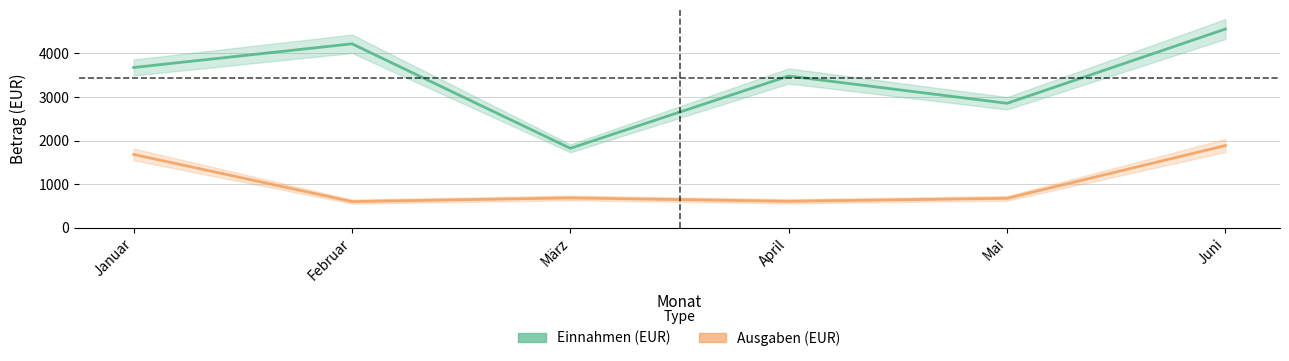

List the series in order of their overall mean, lowest first.

Ausgaben (EUR), Einnahmen (EUR)